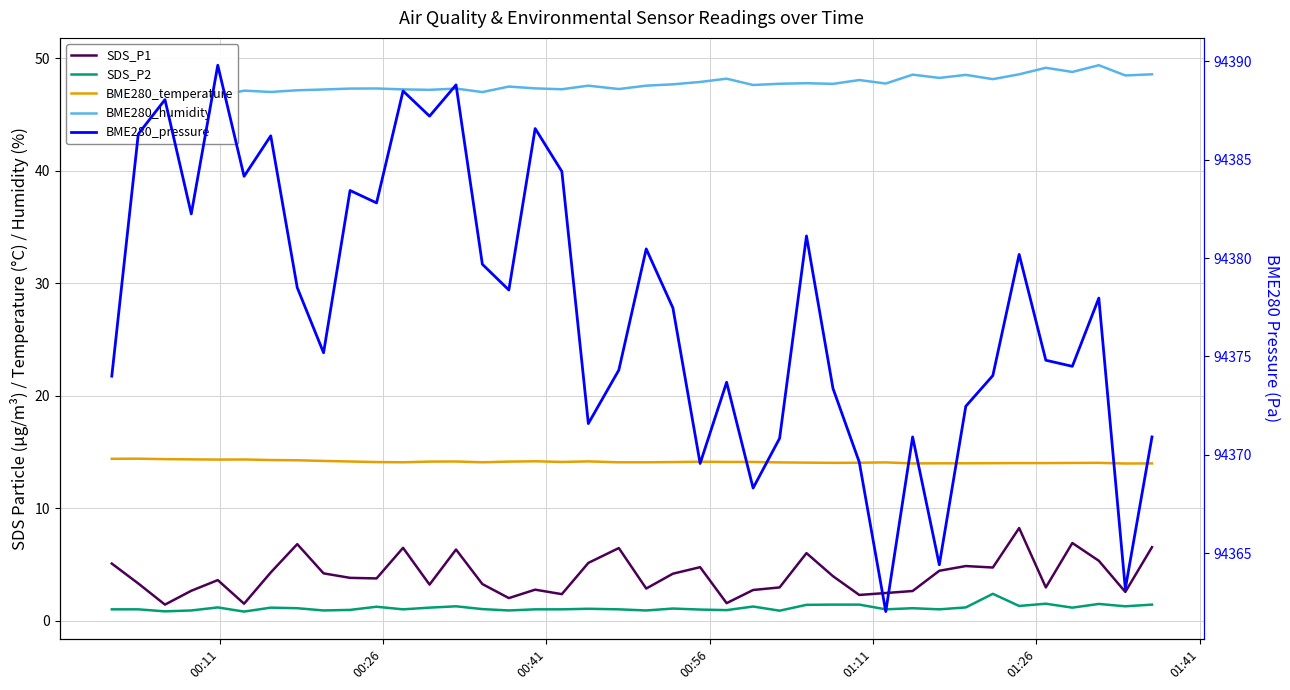

What is the sum of all BME280_pressure values?

3775100.1